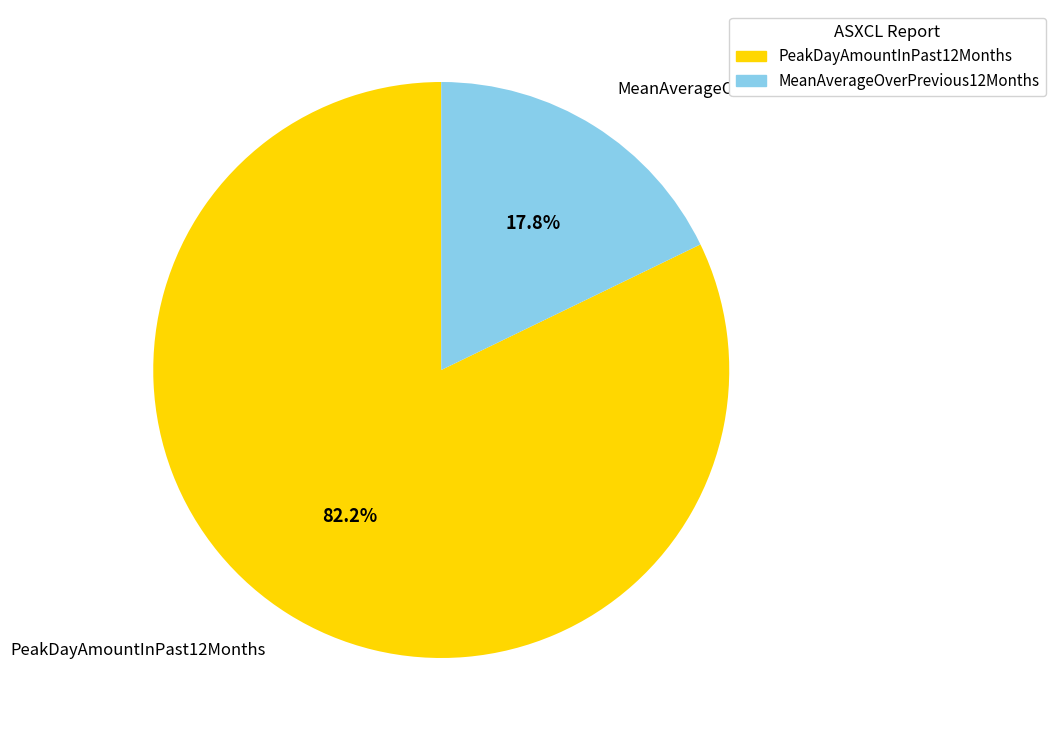

How many segments does this pie chart have?

2